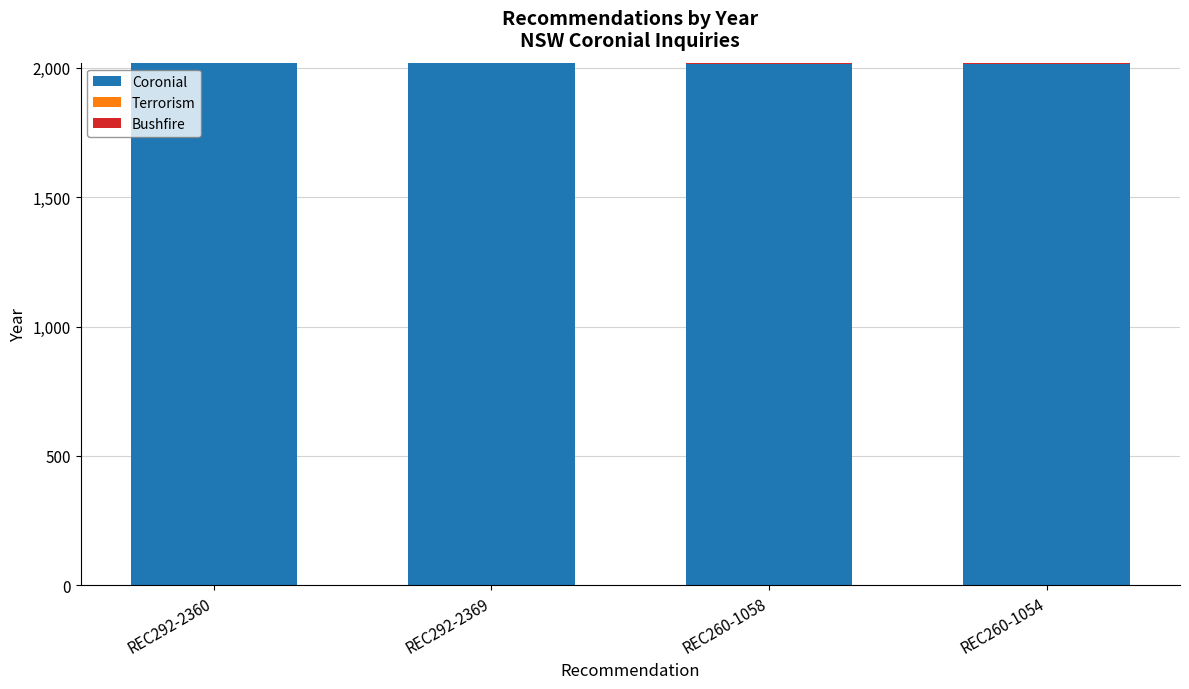

True or false: the data shows 2014 at REC260-1054.

True